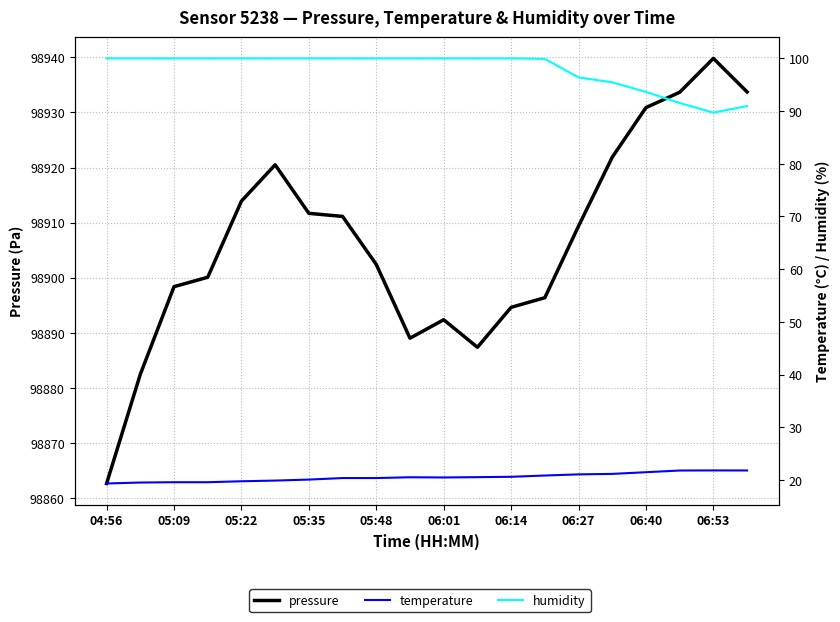

The value of temperature at 06:01 is 29.5. True or false?

False